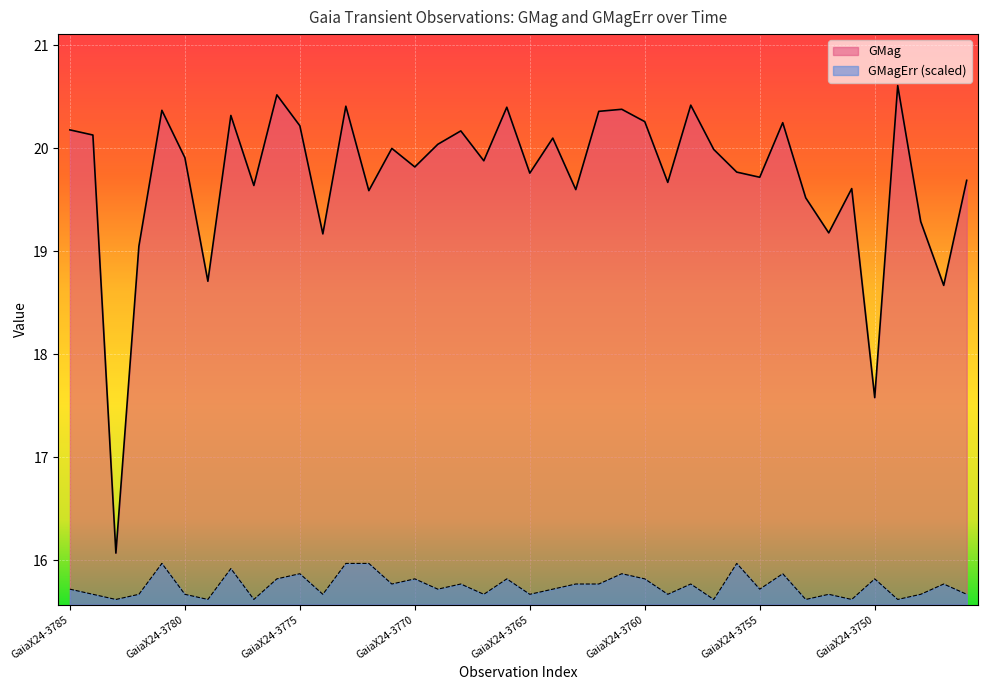

Is it true that GMag equals 30.4 at GaiaX24-3759?

False